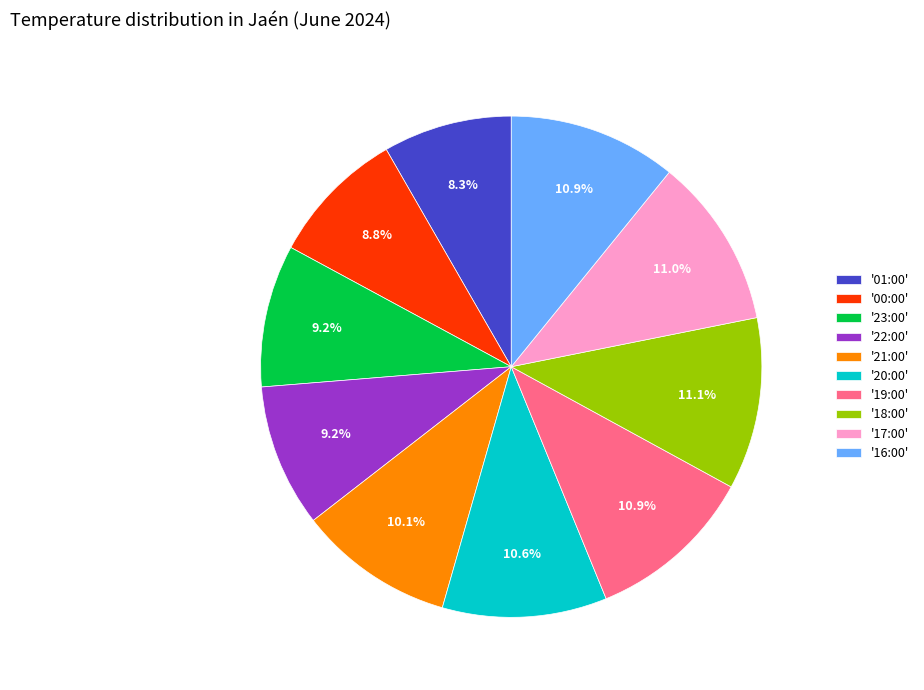

What percentage do '21:00' and '17:00' together represent?

21.1%